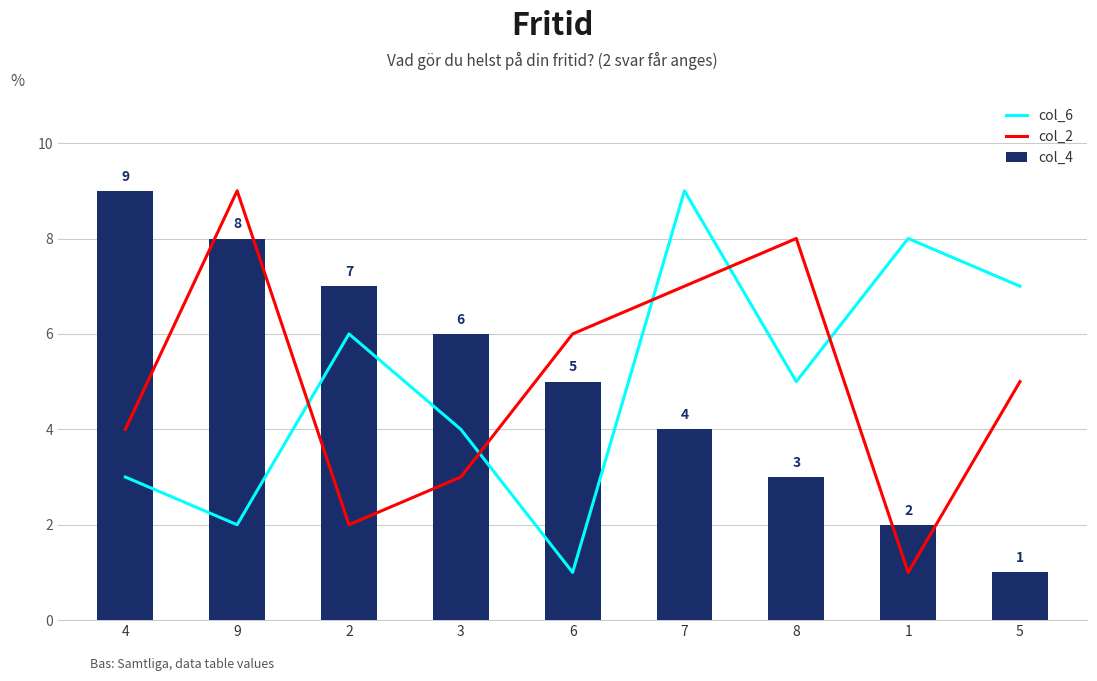

List the labels in order of col_4 value, smallest first.

5, 1, 8, 7, 6, 3, 2, 9, 4